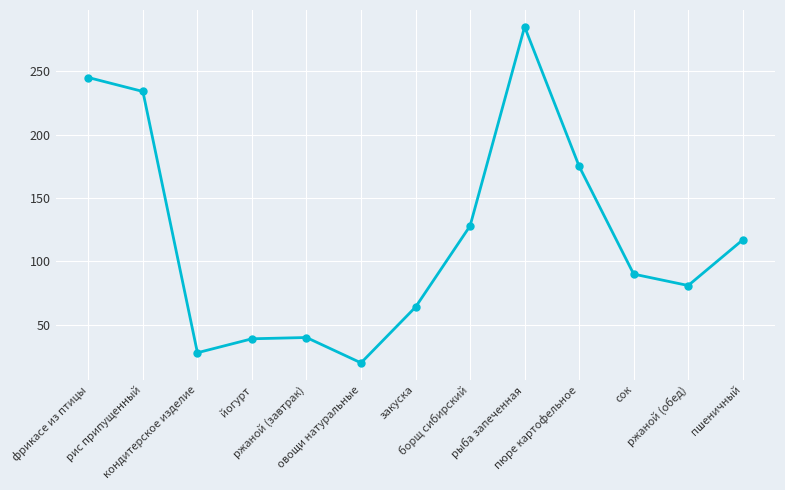

How many distinct data groups are displayed?

1